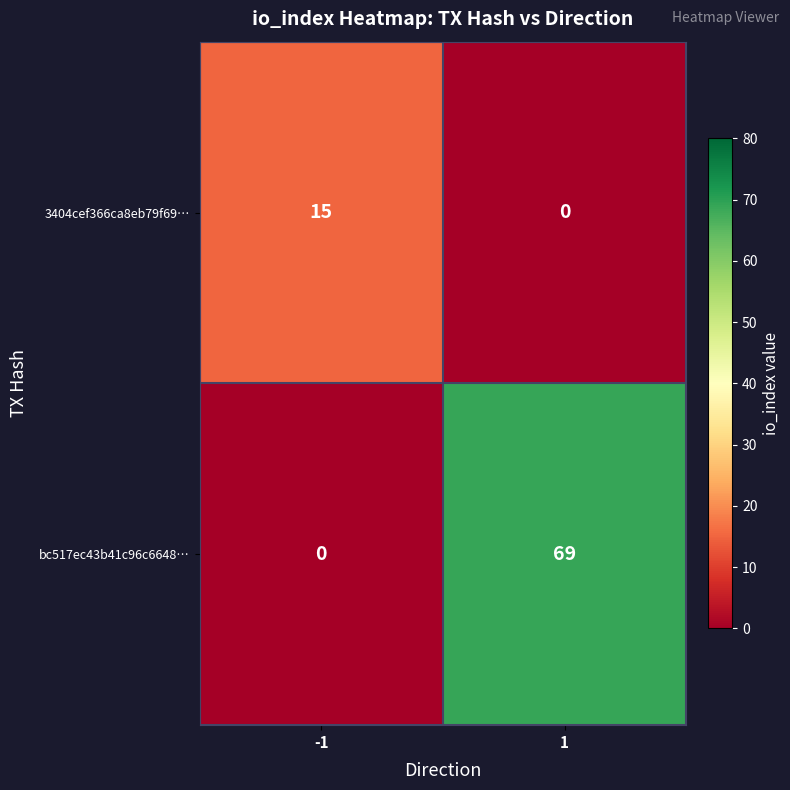

At which category is the sum across all series the highest?

1